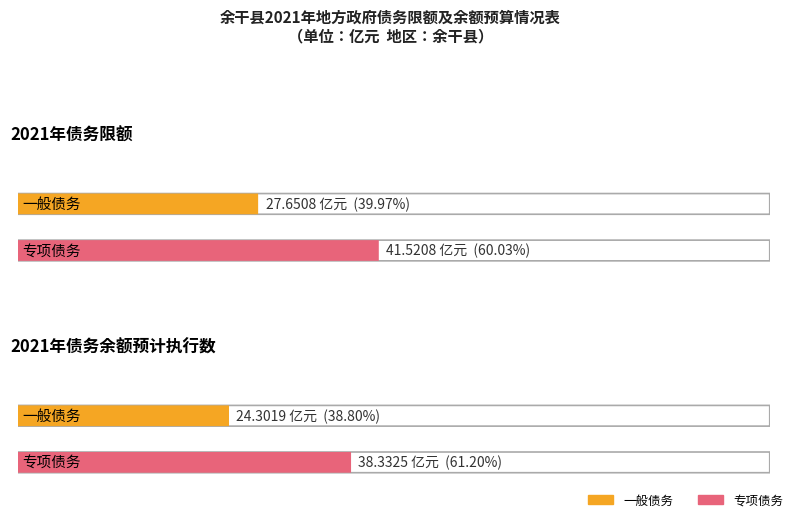

Rank the categories by 专项债务 value from lowest to highest.

2021年债务余额预计执行数, 2021年债务限额